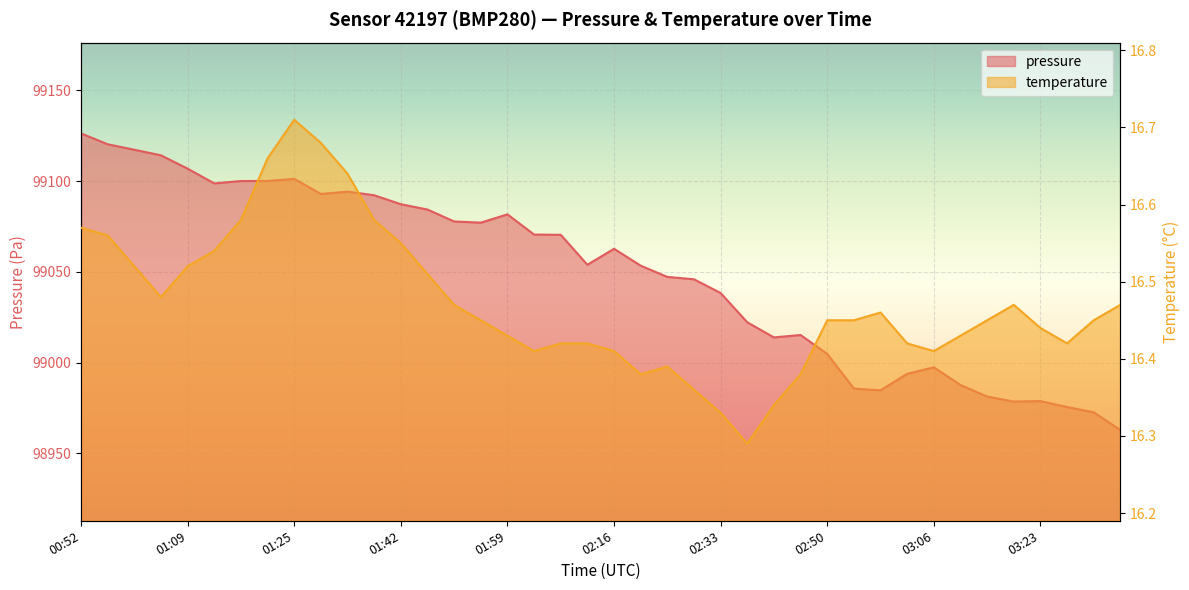

Where is the first local maximum for pressure?

01:25